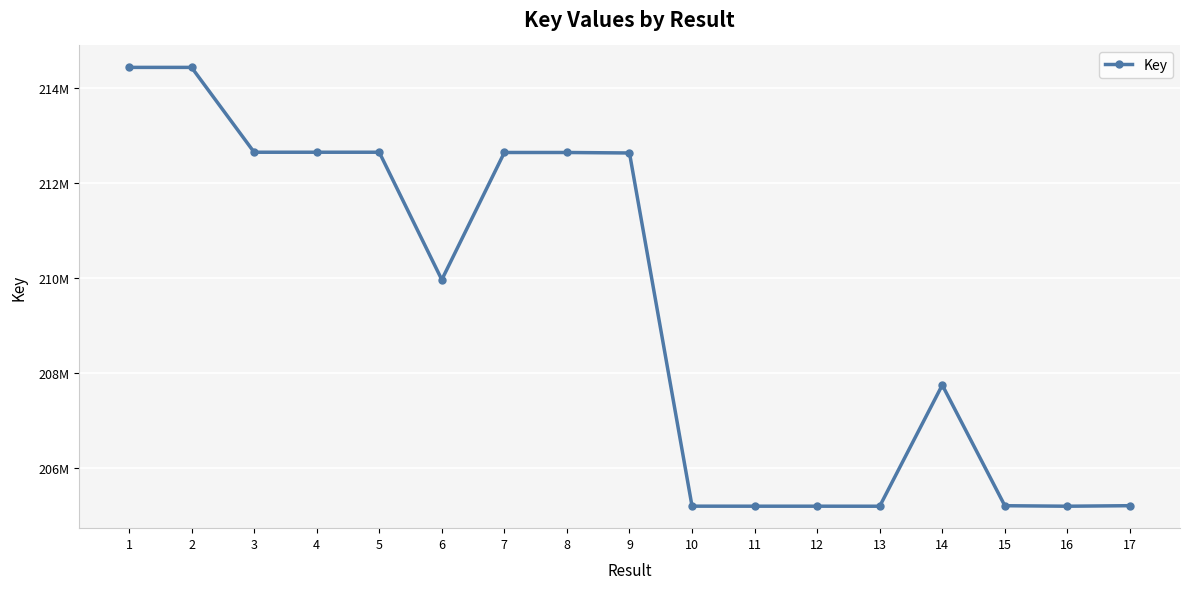

Is this an area chart (filled region under the line)?

No